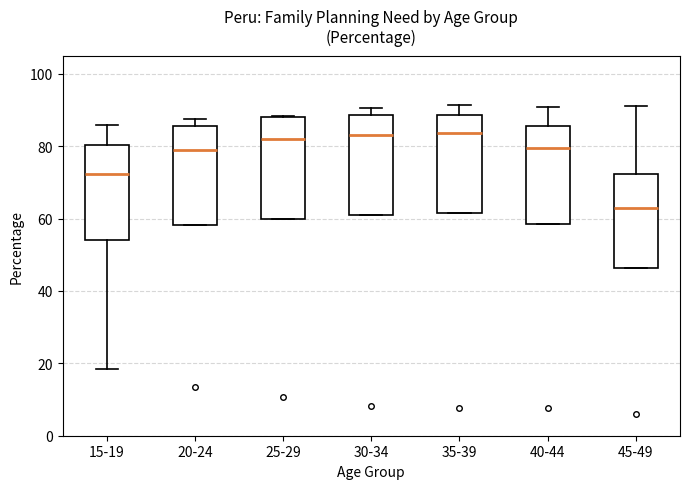

Where is the lower edge of the box for 25-29 on the y-axis? The values are not printed on the chart, so give them approximately, as read against the axis.

60